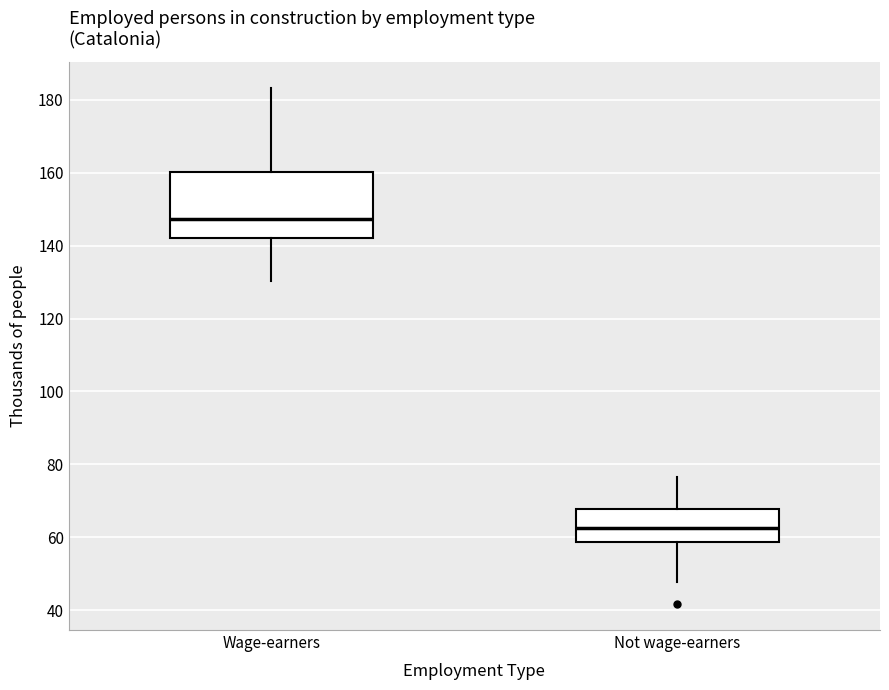

Reading left to right, read every box against the y-axis: the position of its median line, the range the box covers, and the ends of its whiskers. The values are not printed on the chart, so give them approximately, as read against the axis.

Wage-earners: median 148, box 142 to 160, whiskers 130 to 184
Not wage-earners: median 62, box 58 to 68, whiskers 48 to 76